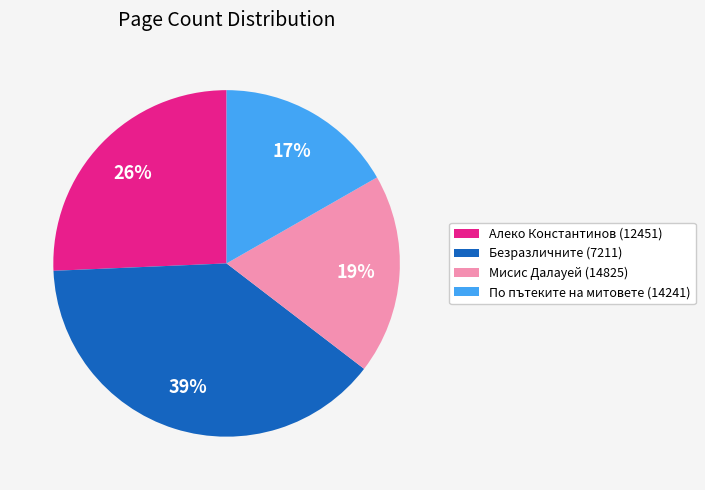

Rank the categories by value from lowest to highest.

По пътеките на митовете (14241), Мисис Далауей (14825), Алеко Константинов (12451), Безразличните (7211)